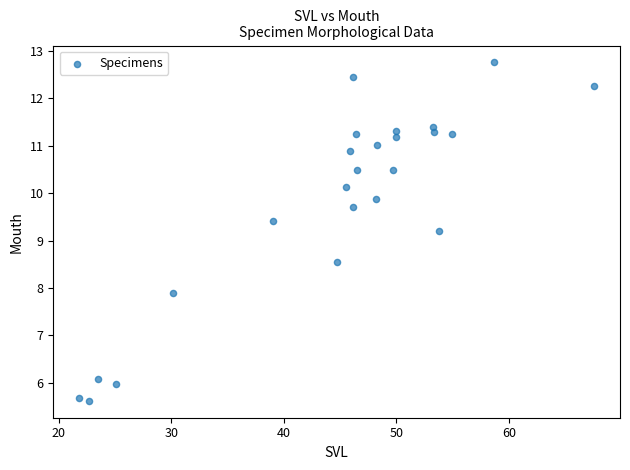

What Y value in the scatter plot is closest to 9?

9.2